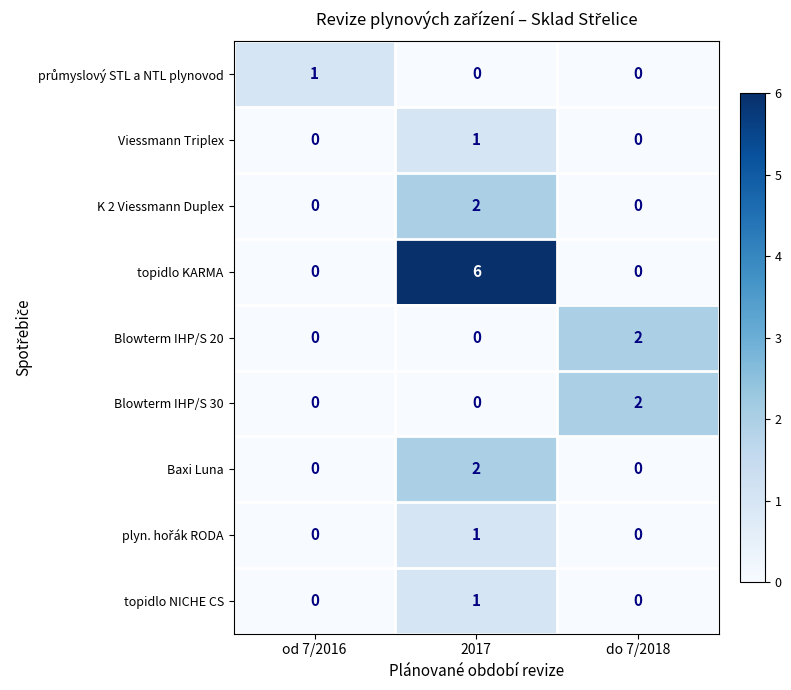

Count the topidlo KARMA values in the range 0 to 6.

3